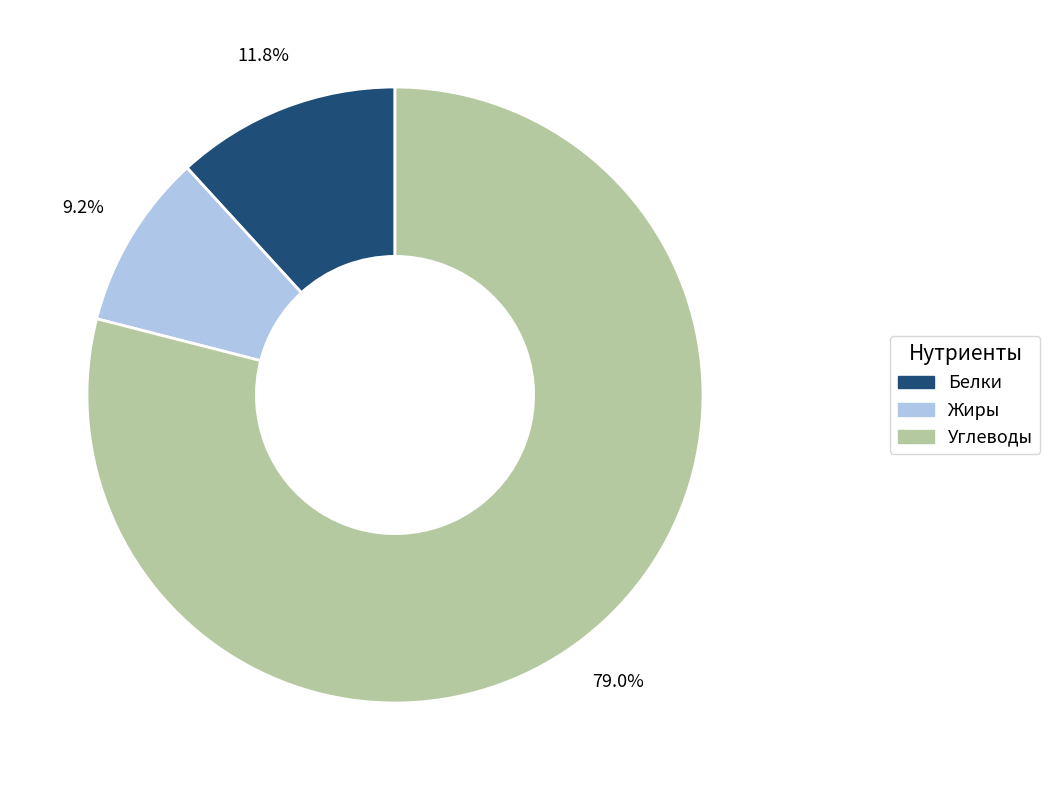

Does Жиры account for over 50% of the chart?

No